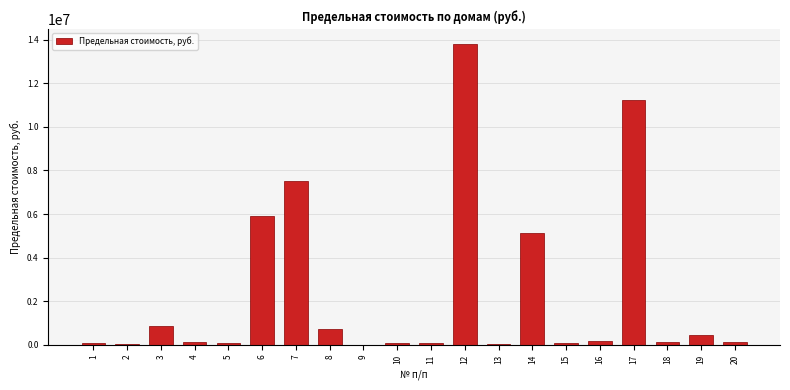

What is the change in value from 9 to 17?

+11248536.7